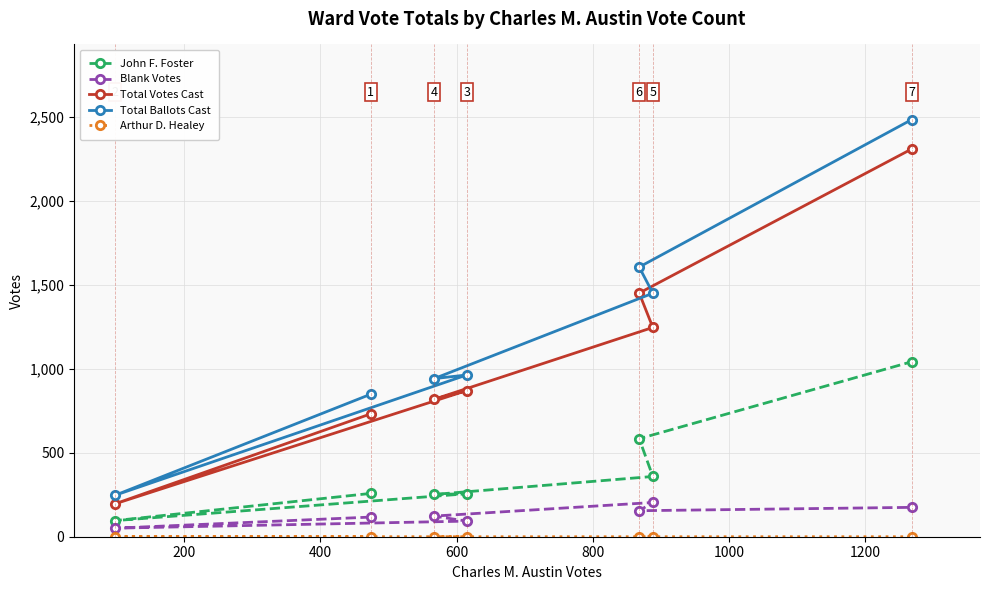

Which series has the largest total across all categories?

Total Ballots Cast